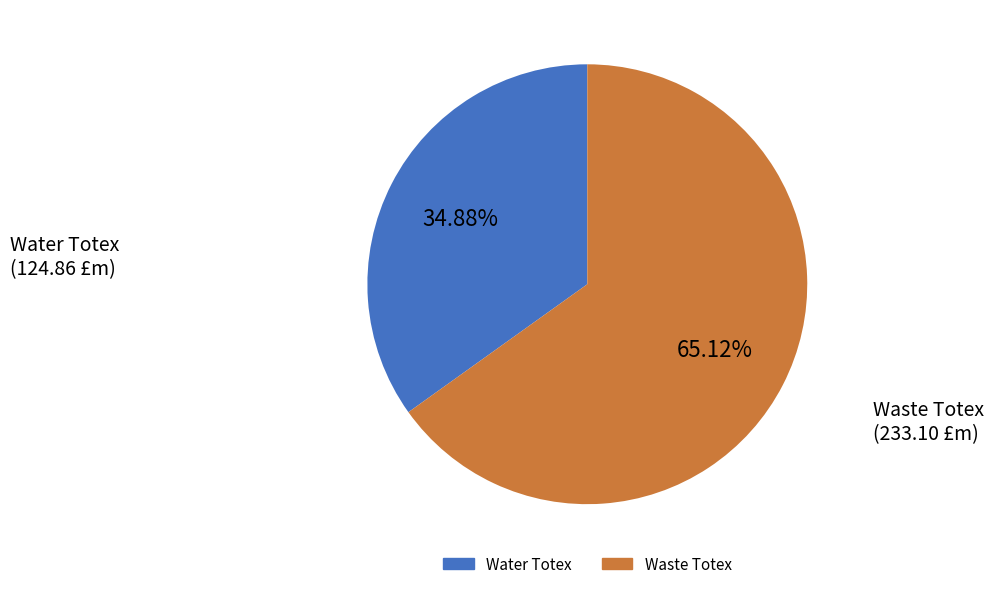

Does any single category account for the majority?

Yes